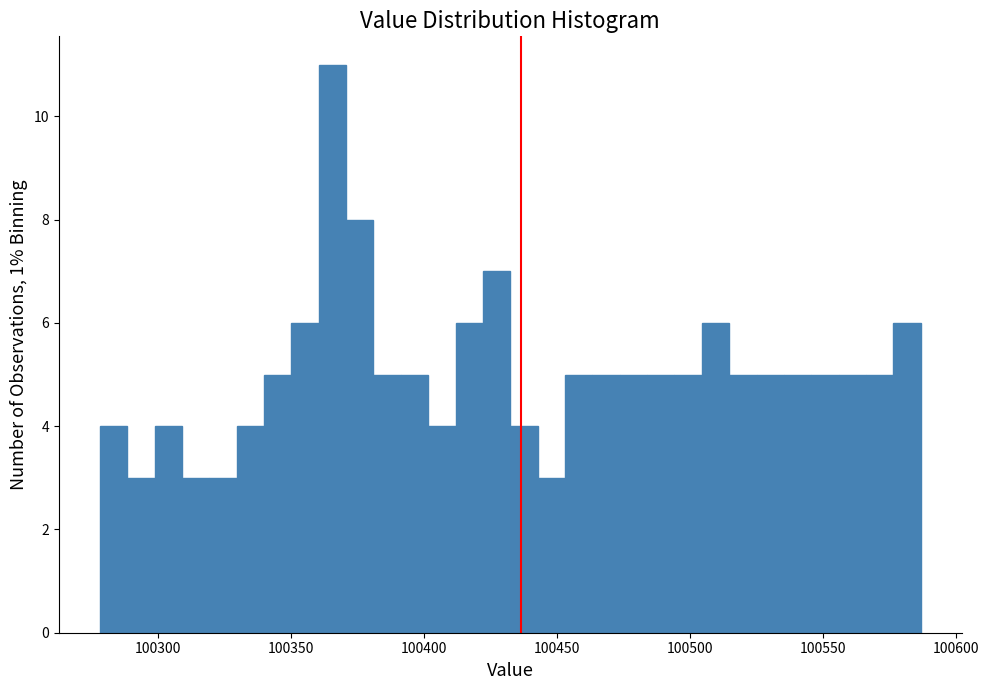

Read against the x-axis, roughly where is the centre of the tallest bar?

100365